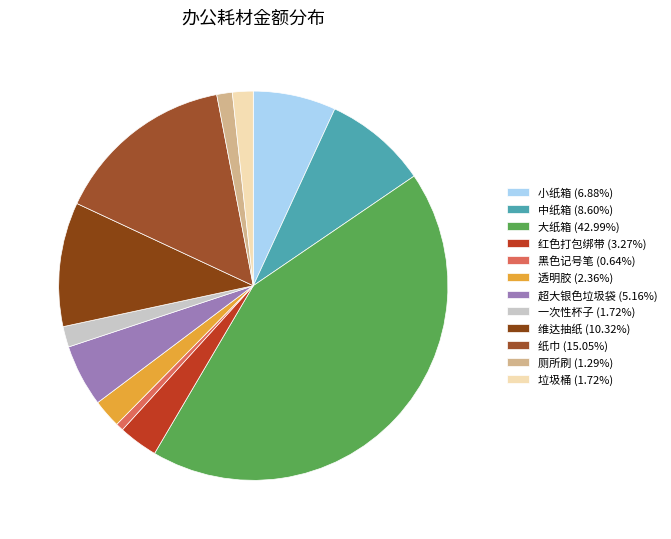

Count the number of slices in the pie.

12